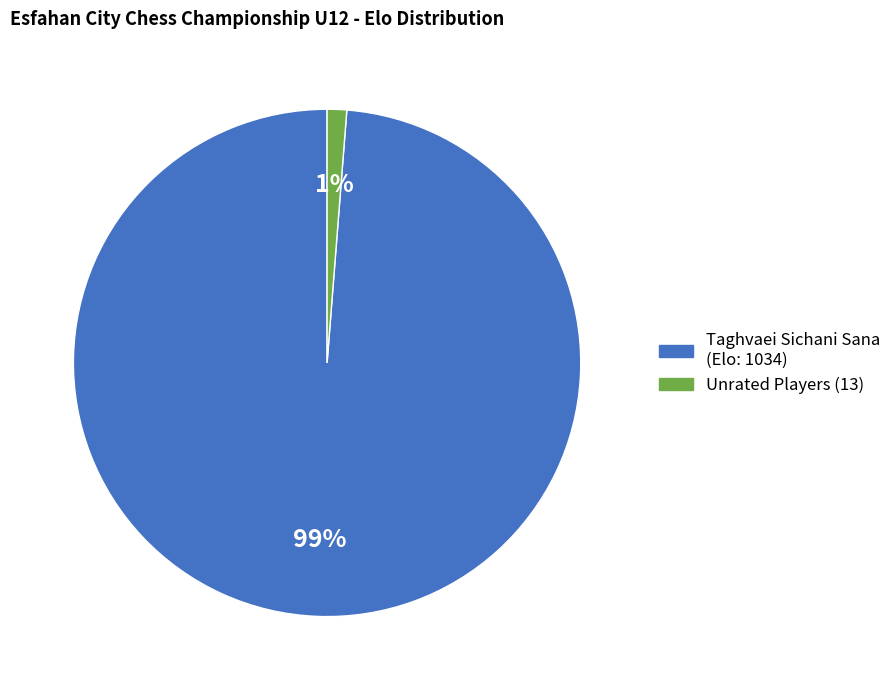

Is there any slice that represents more than half of the pie?

Yes